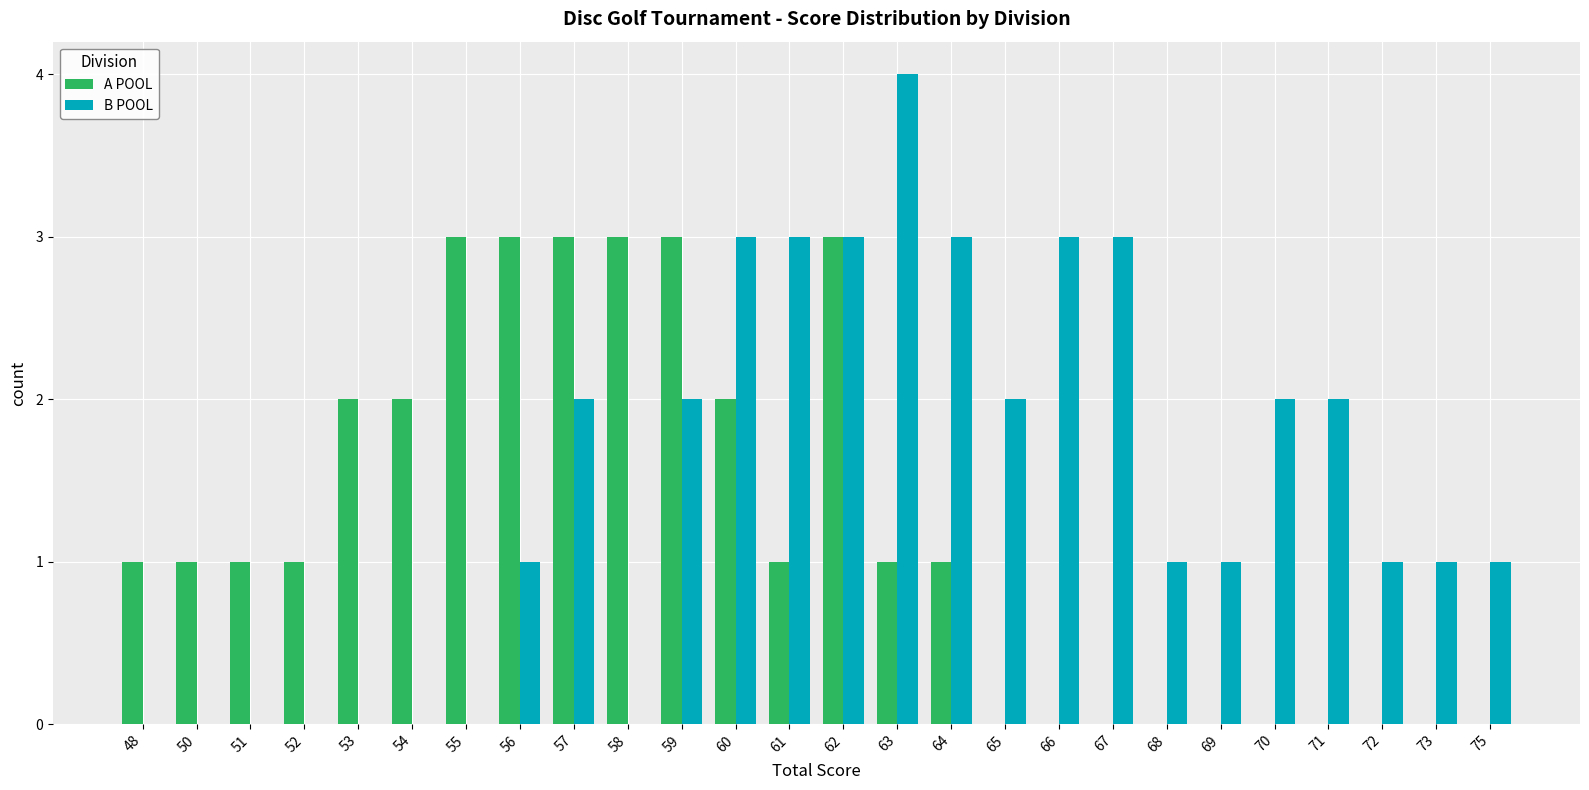

What is the highest value of the A POOL series?

3